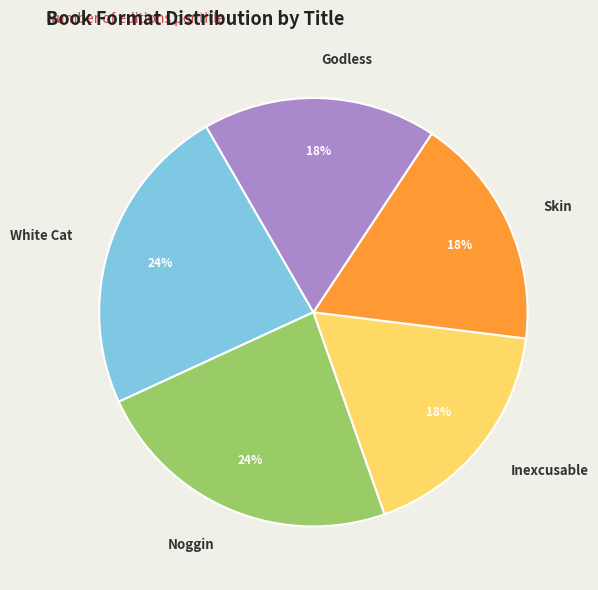

What percentage is the Skin slice, to the nearest percent?

18%